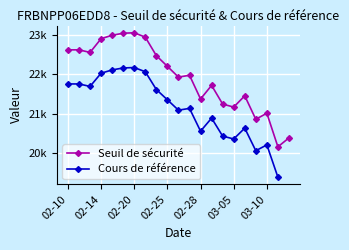

Which label corresponds to the largest value in the chart?

02-20